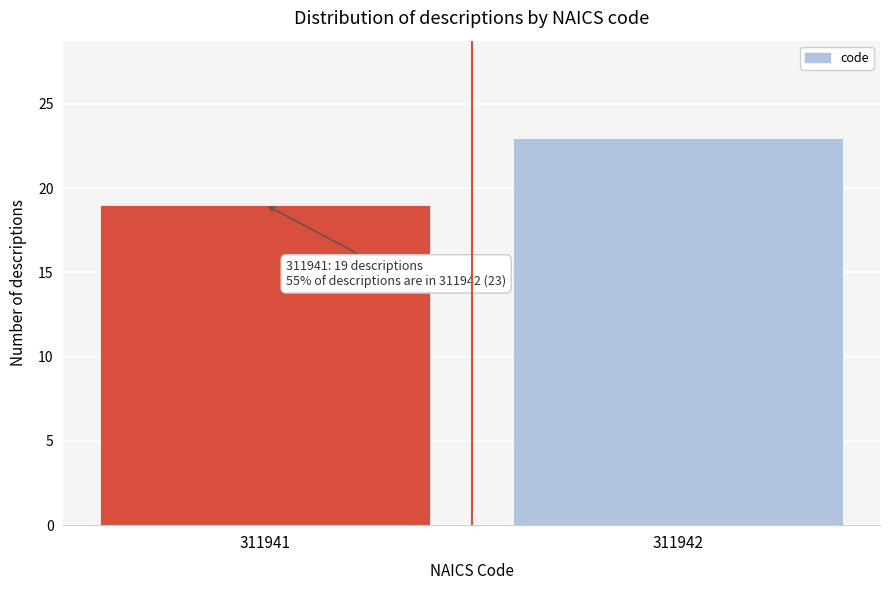

Reading left to right, transcribe all the data shown in this chart.

19	23